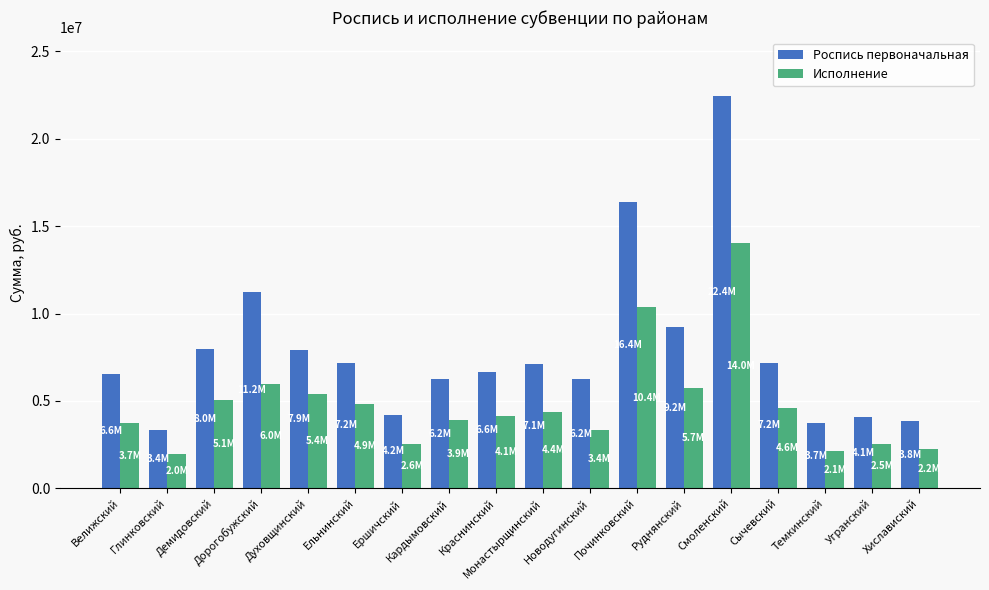

What is the approximate value of Роспись первоначальная at Демидовский?

7968200.0